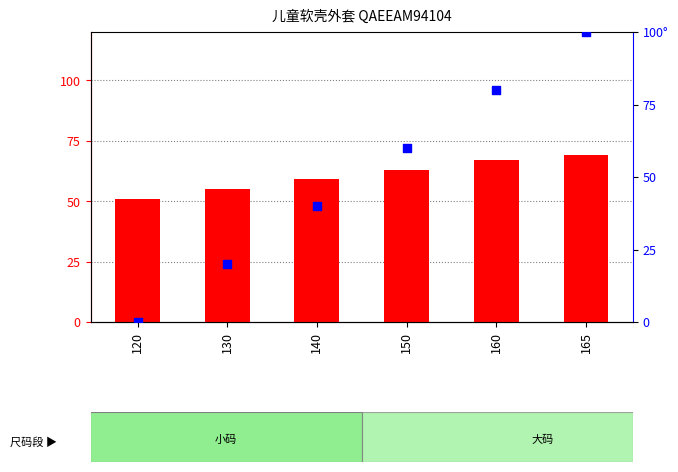

Is the value of 规格尺寸 (后中长) at 130 greater than the value of 百分位 (胸围) at 120?

Yes